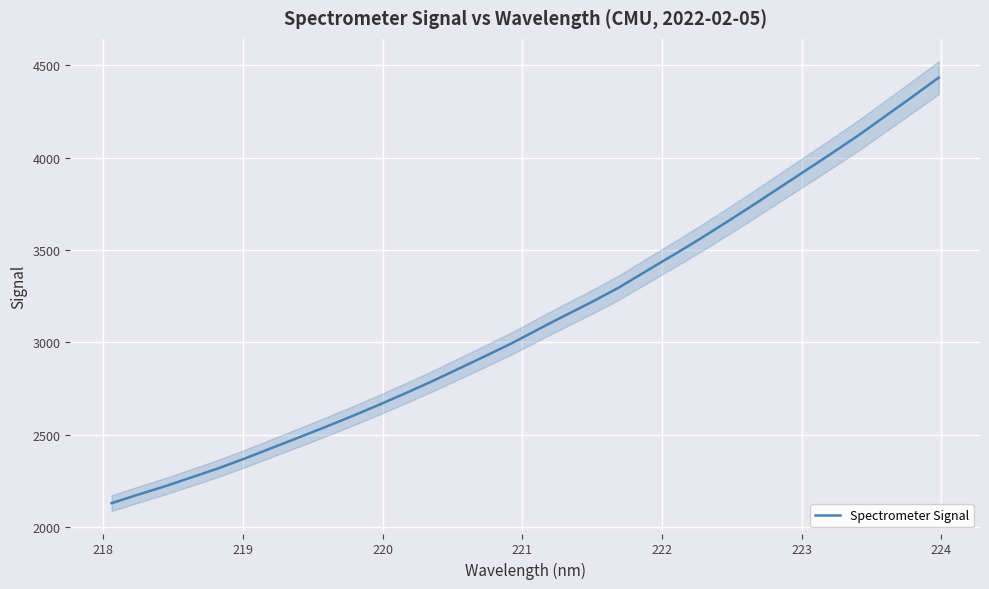

Reading left to right, extract all data points from this chart.

2130.9	2177.2	2222.1	2270.6	2319.5	2373.0	2429.4	2485.6	2542.5	2601.2	2661.9	2725.1	2789.9	2858.2	2926.8	2996.6	3072.6	3147.0	3219.9	3296.9	3383.5	3469.2	3556.4	3647.1	3739.8	3834.7	3929.5	4024.7	4121.6	4224.6	4327.6	4432.3